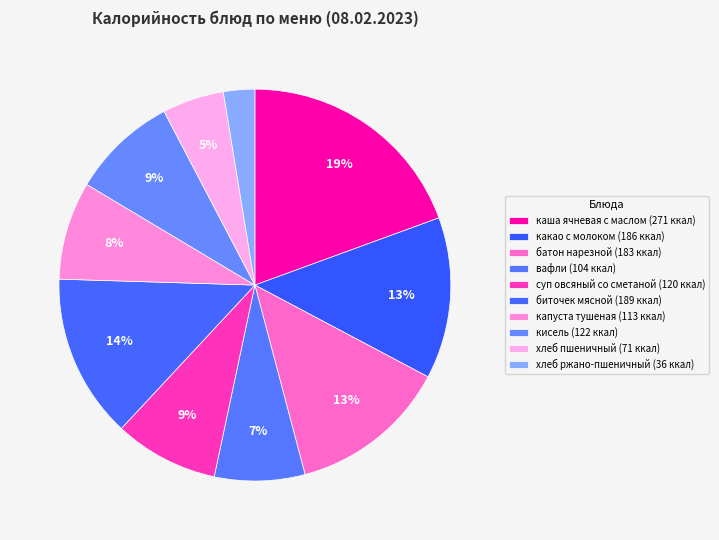

True or false: хлеб пшеничный accounts for 19% of the total.

False